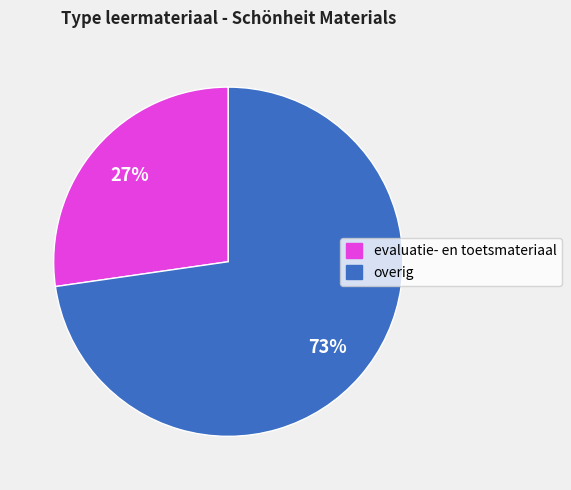

Which slice is the largest?

overig